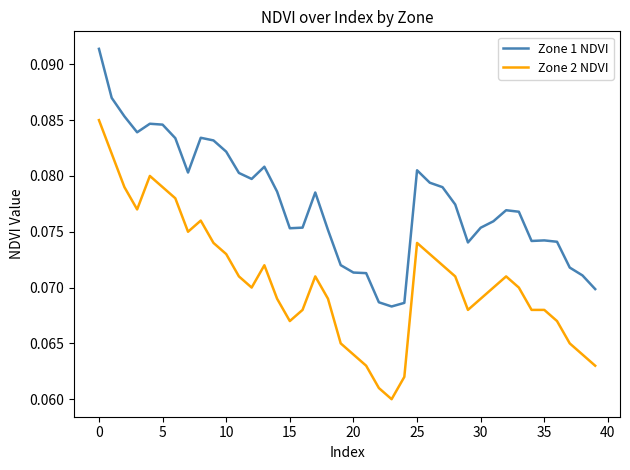

Count the Zone 2 NDVI values in the range 0 to 1.

40